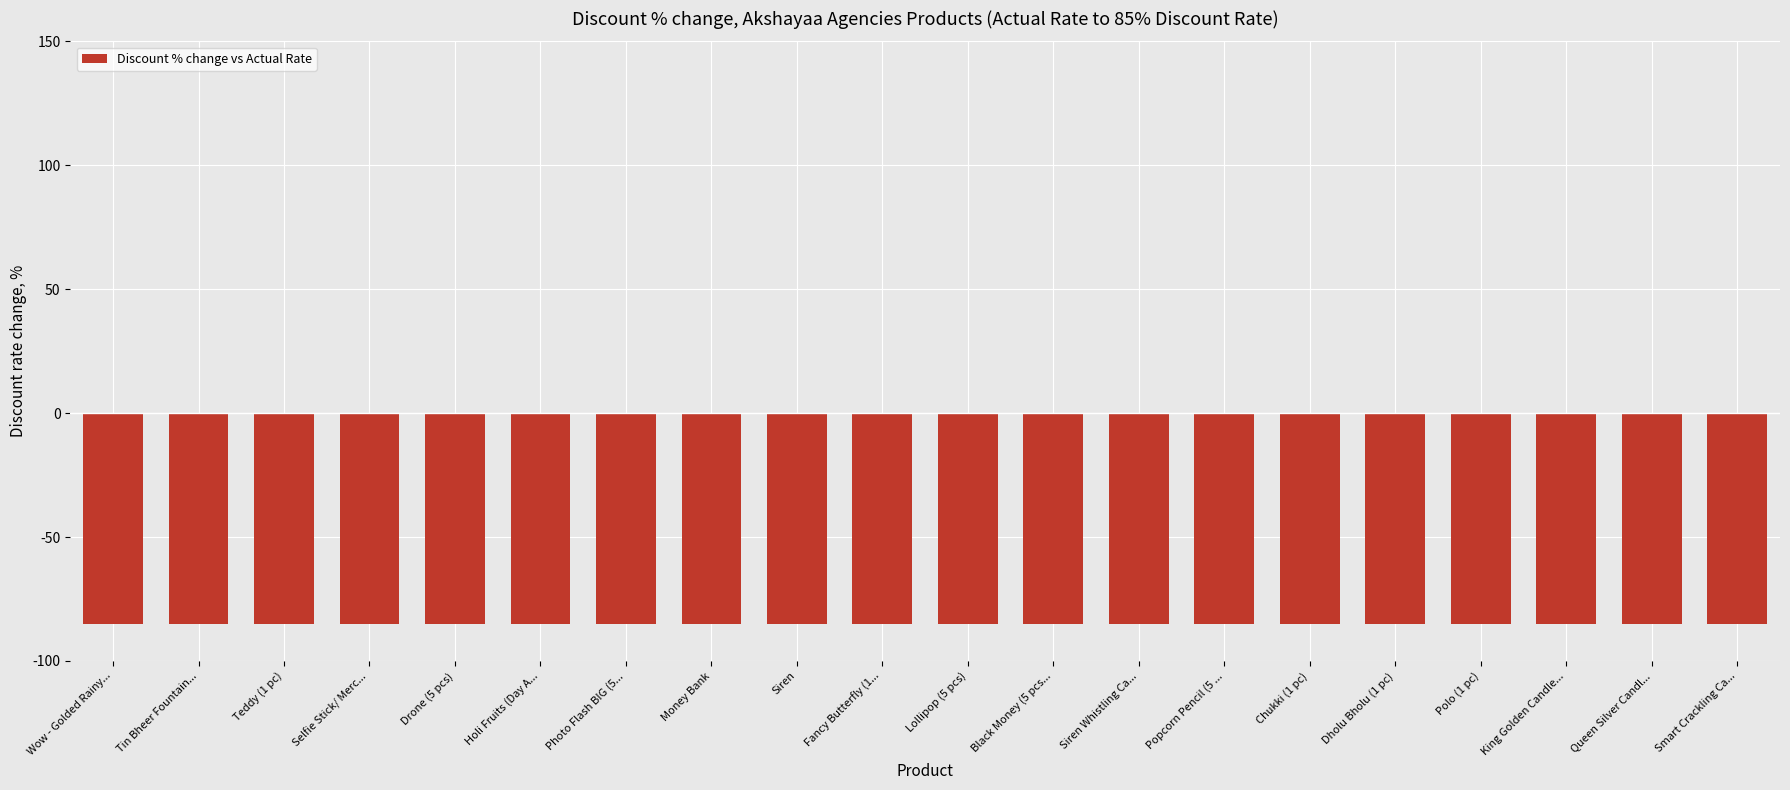

Reading left to right, extract all data points from this chart.

Wow - Golded Rainy...=-85.0	Tin Bheer Fountain...=-85.0	Teddy (1 pc)=-85.0	Selfie Stick/ Merc...=-85.0	Drone (5 pcs)=-85.0	Holi Fruits (Day A...=-85.0	Photo Flash BIG (5...=-85.0	Money Bank=-85.0	Siren=-85.0	Fancy Butterfly (1...=-85.0	Lollipop (5 pcs)=-85.0	Black Money (5 pcs...=-85.0	Siren Whistling Ca...=-85.0	Popcorn Pencil (5 ...=-85.0	Chukki (1 pc)=-85.0	Dholu Bholu (1 pc)=-85.0	Polo (1 pc)=-85.0	King Golden Candle...=-85.0	Queen Silver Candl...=-85.0	Smart Crackling Ca...=-85.0